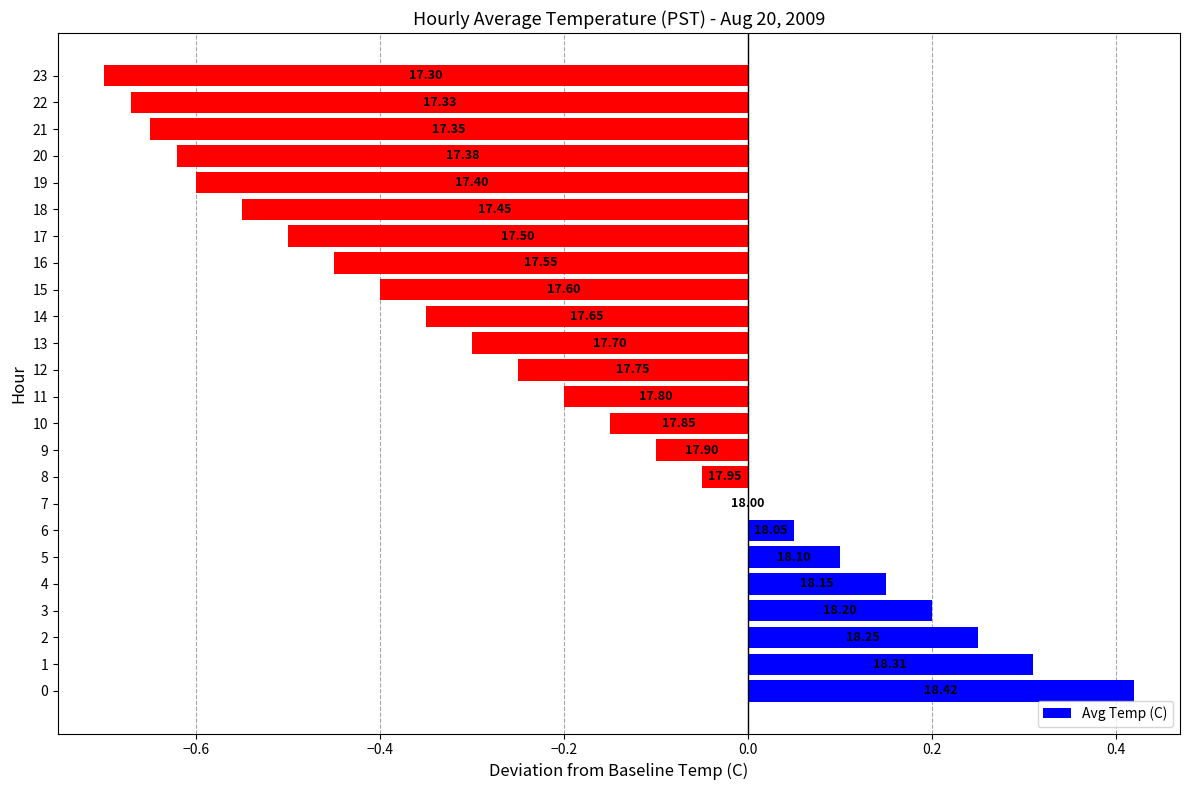

Are the bars horizontal?

Yes